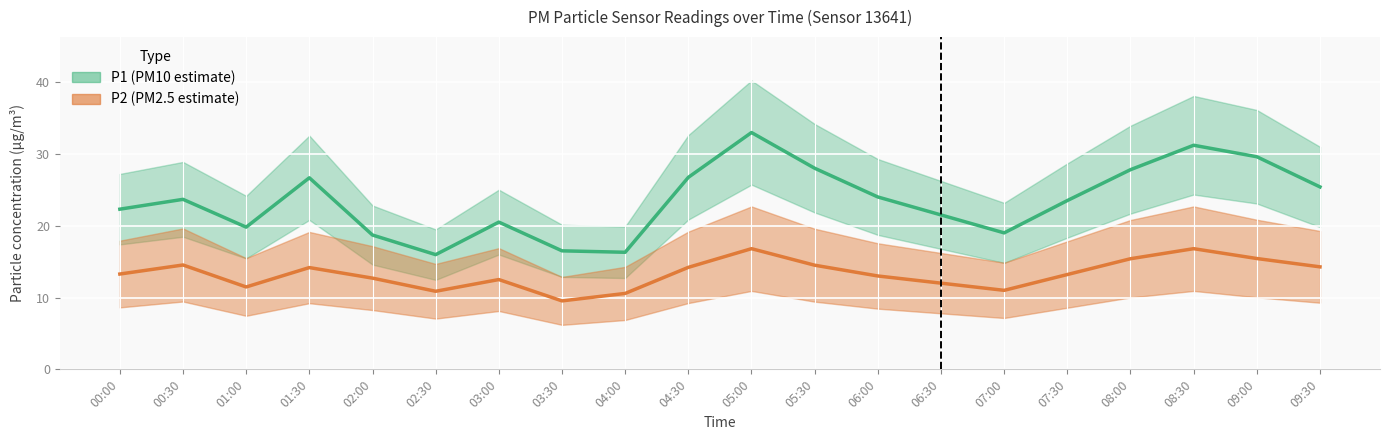

What is the average value of the P1 centre series?

23.5